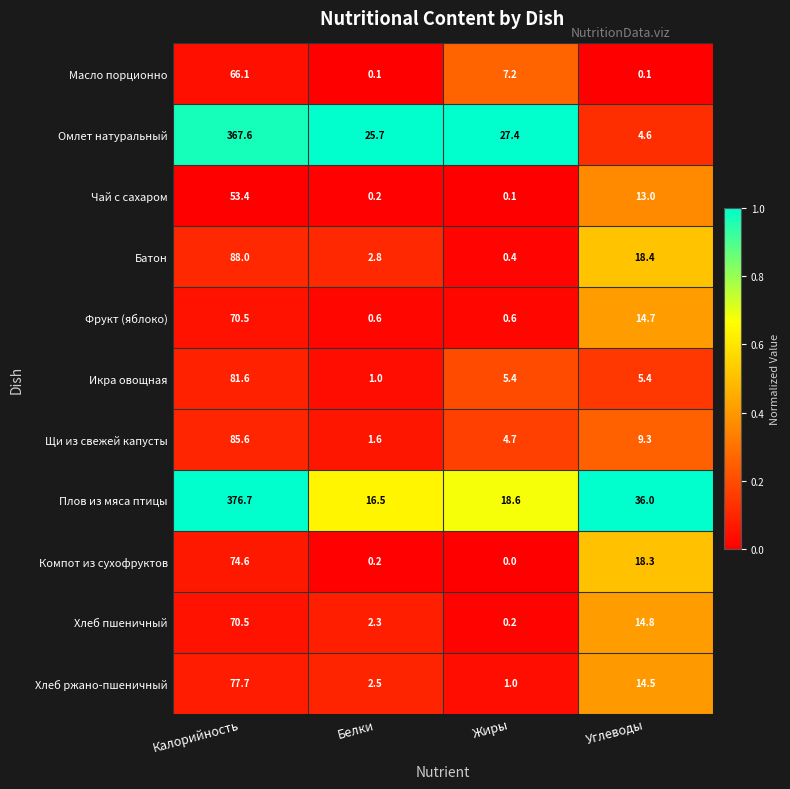

Which series has the widest spread of values?

Омлет натуральный